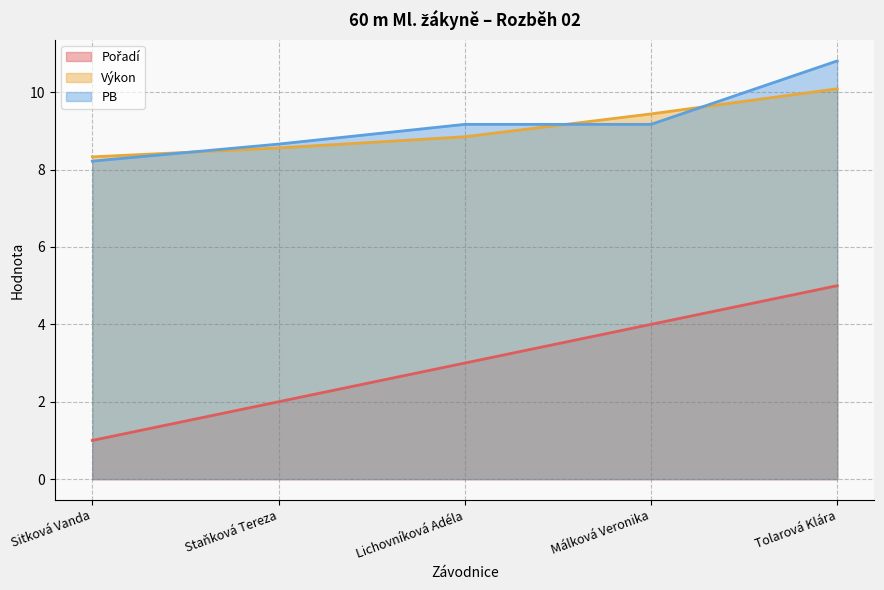

After their last crossing, which series has the higher values: PB or Výkon?

PB